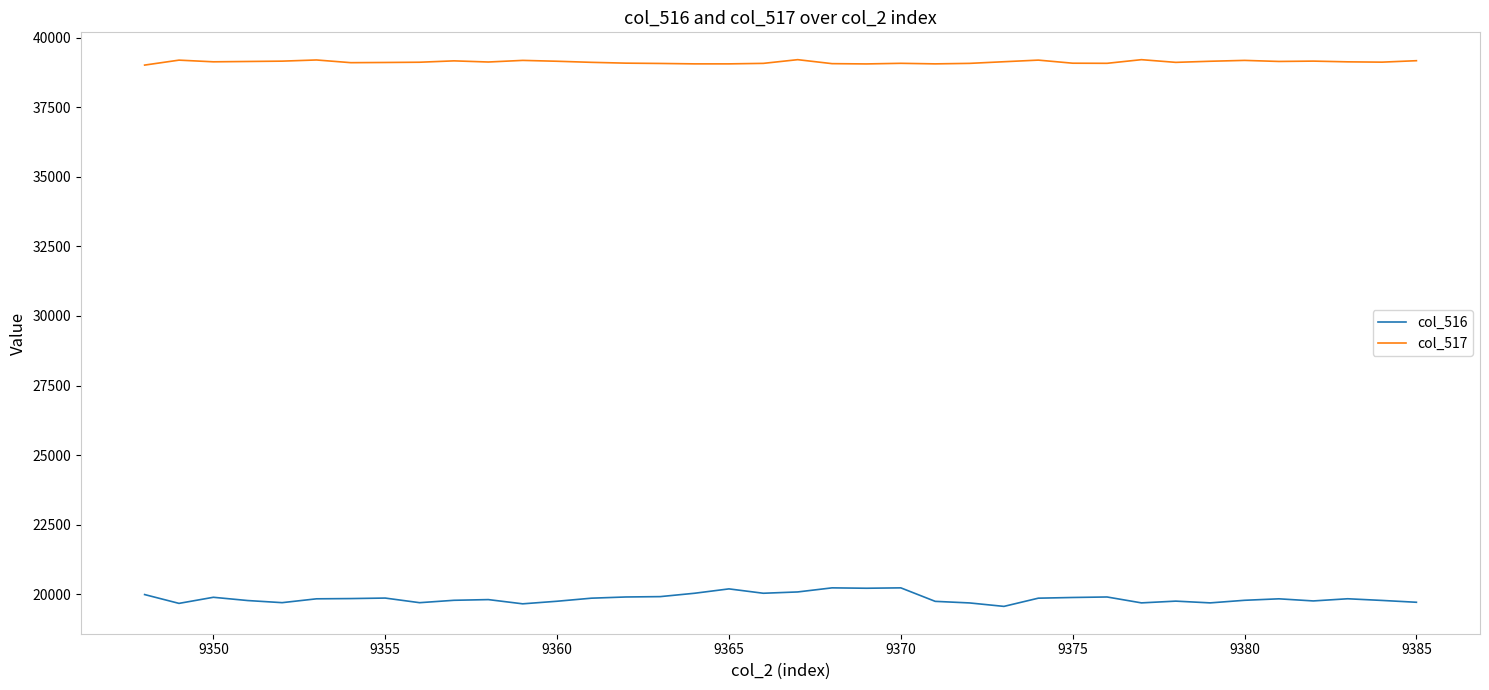

True or false: col_517 and col_516 cross at least once.

False